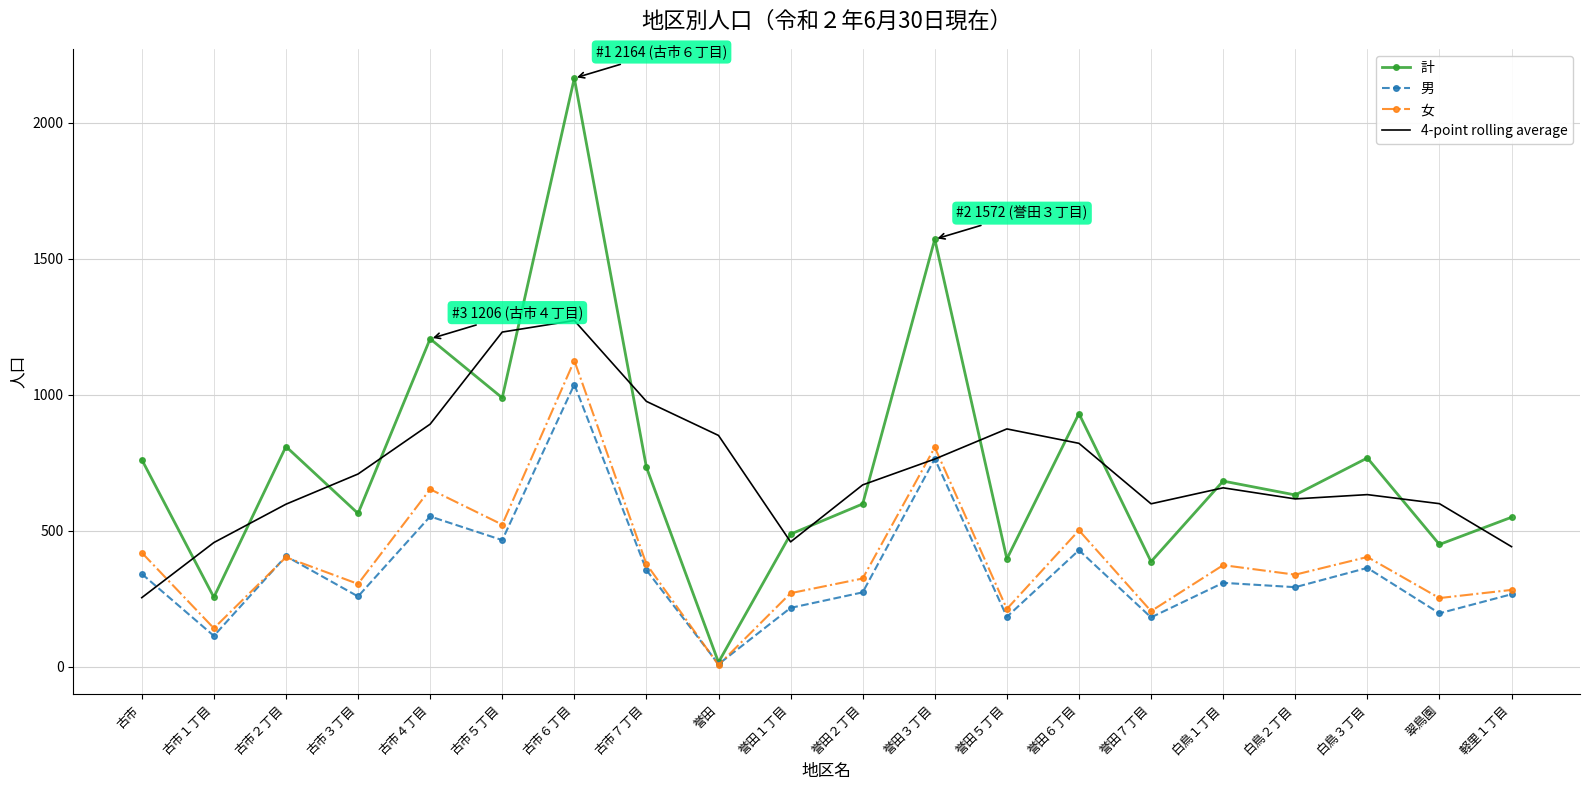

Between 古市５丁目 and 白鳥１丁目, which series saw the biggest shift?

4-point rolling average